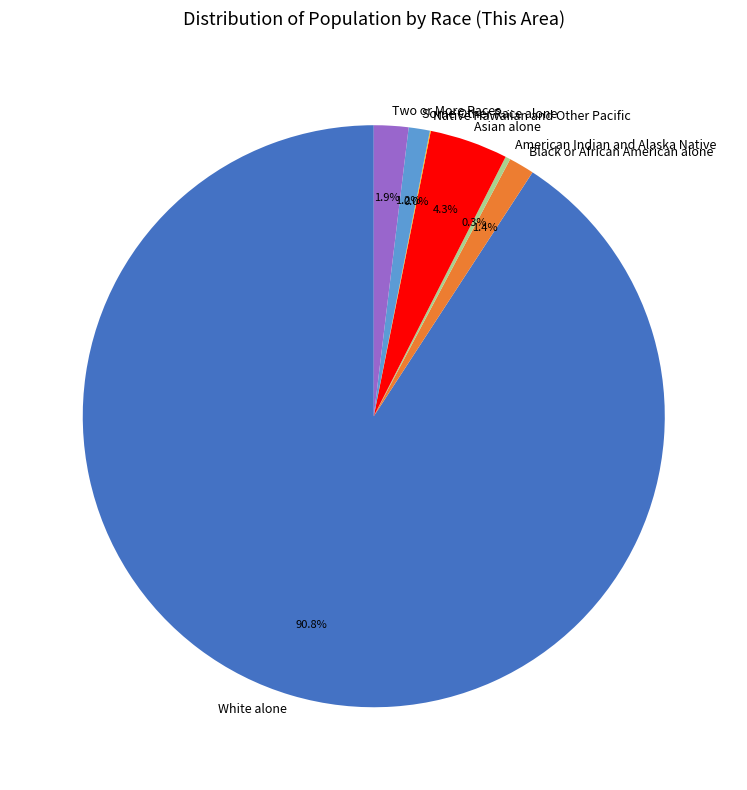

True or false: Black or African American alone accounts for 13% of the total.

False